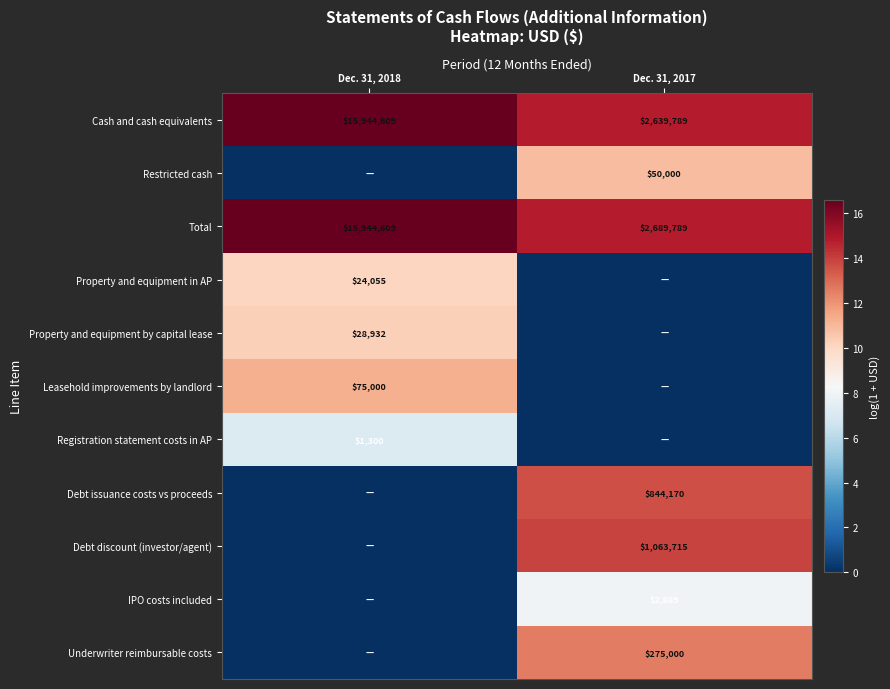

Read the Total value at Dec. 31, 2018.

15944609